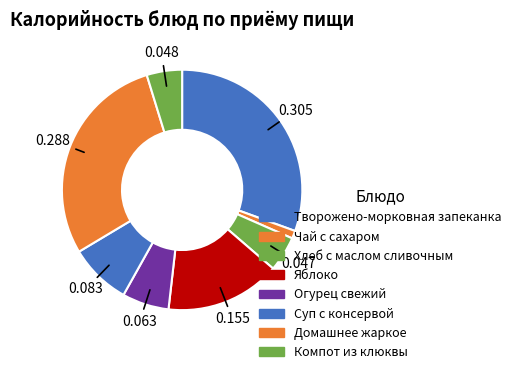

Is there a majority slice in this chart?

No